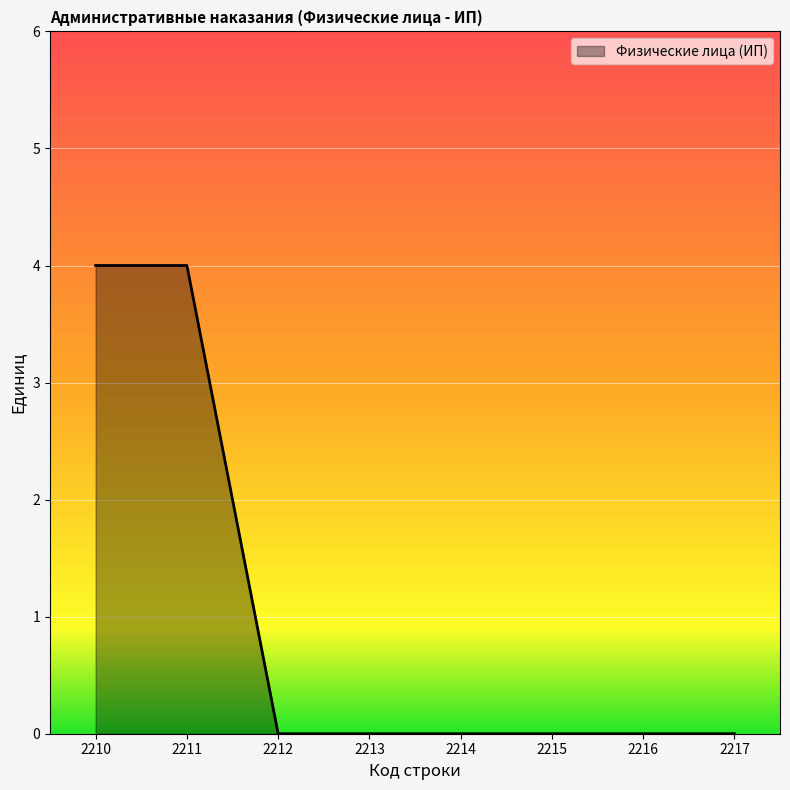

Reading left to right, list all the values displayed in this chart.

4	4	0	0	0	0	0	0